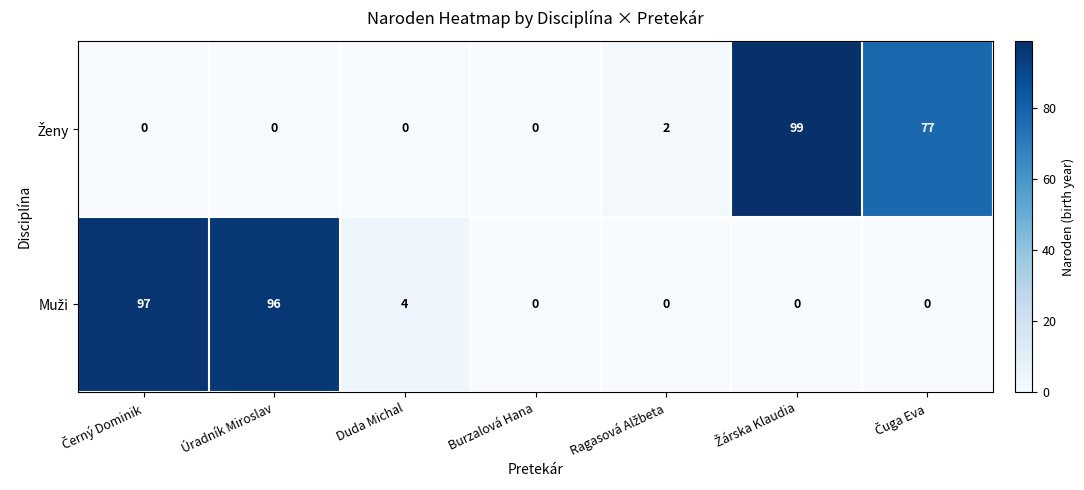

What is the total value across all series at Duda Michal?

4